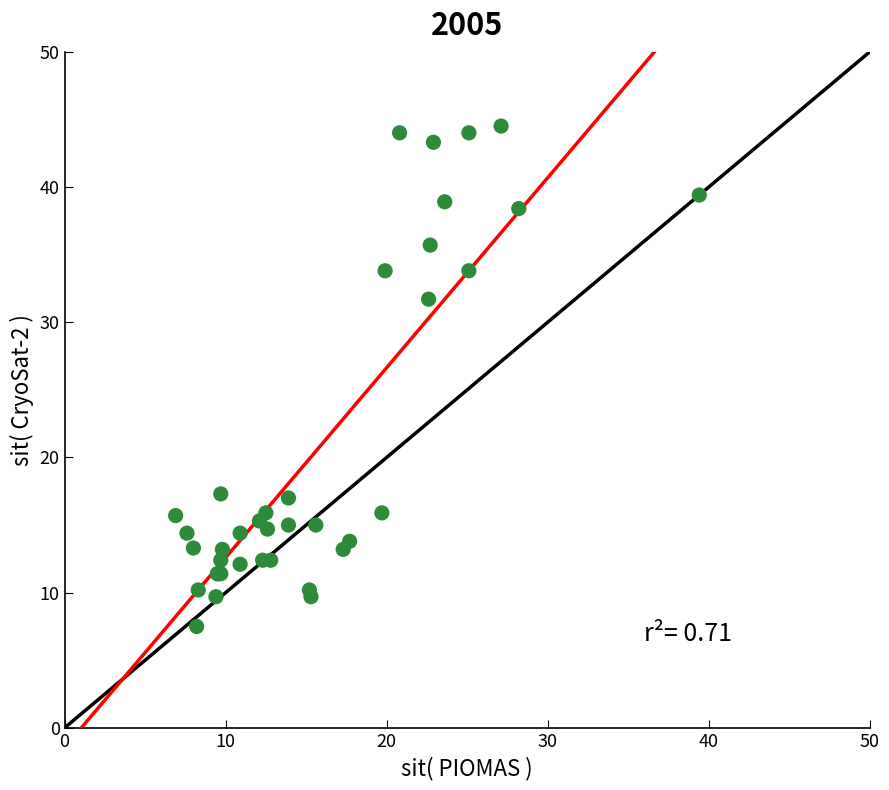

What Y value in the scatter plot is closest to 26?

31.7